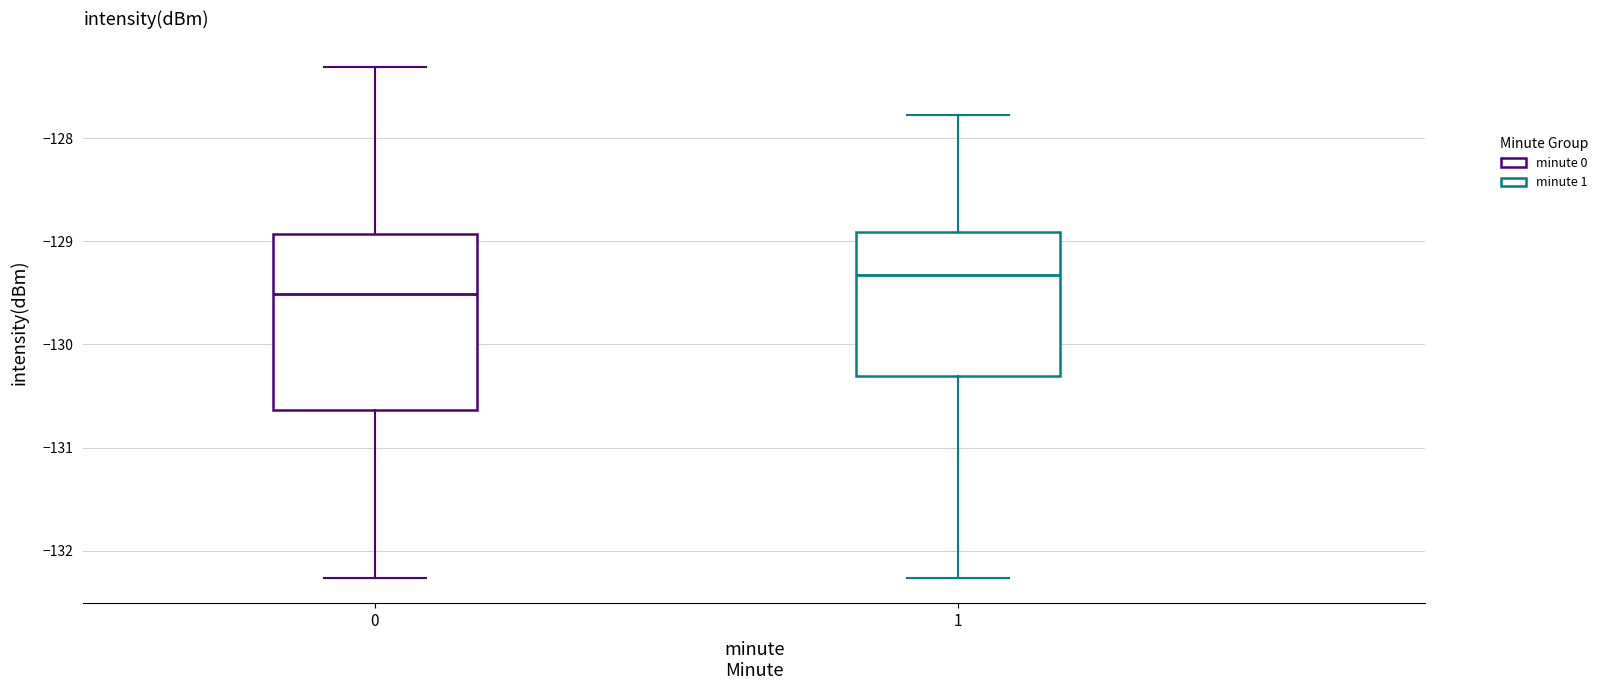

Reading left to right, transcribe this box plot: for each box, give where its median line is, the range the box spans, and where its two whiskers end, as read against the y-axis. The values are not printed on the chart, so give them approximately, as read against the axis.

0: median -129.5, box -130.6 to -128.9, whiskers -132.3 to -127.3
1: median -129.3, box -130.3 to -128.9, whiskers -132.3 to -127.8